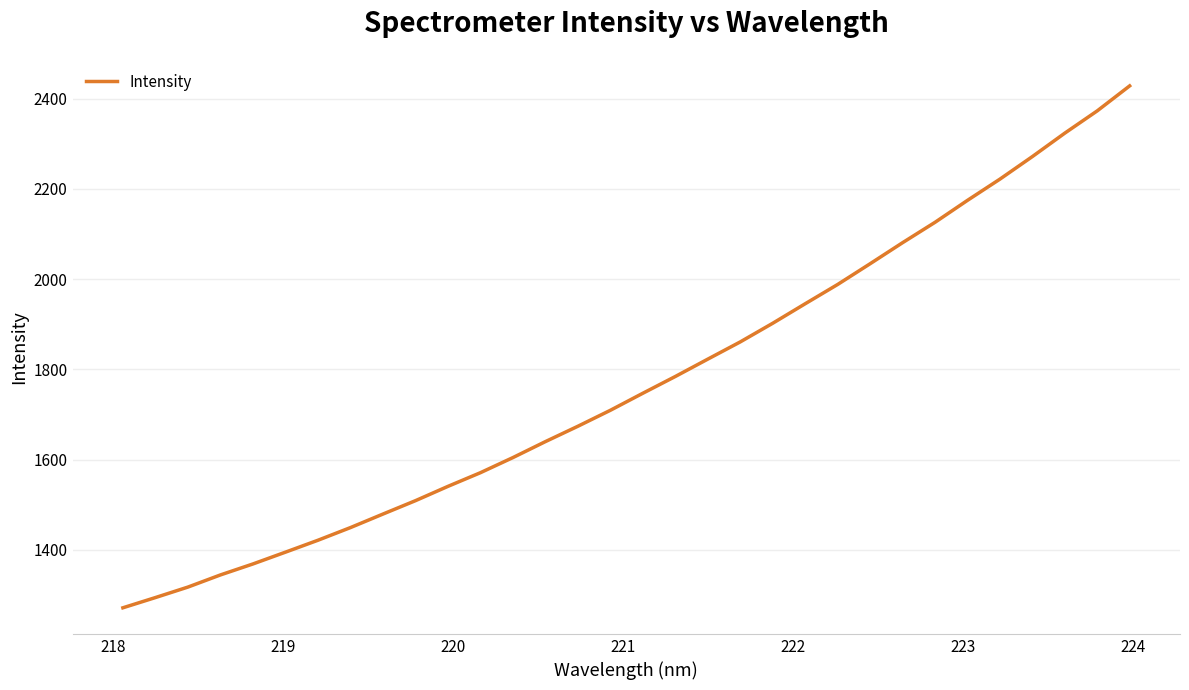

What is the difference between the maximum and minimum values?

1156.4